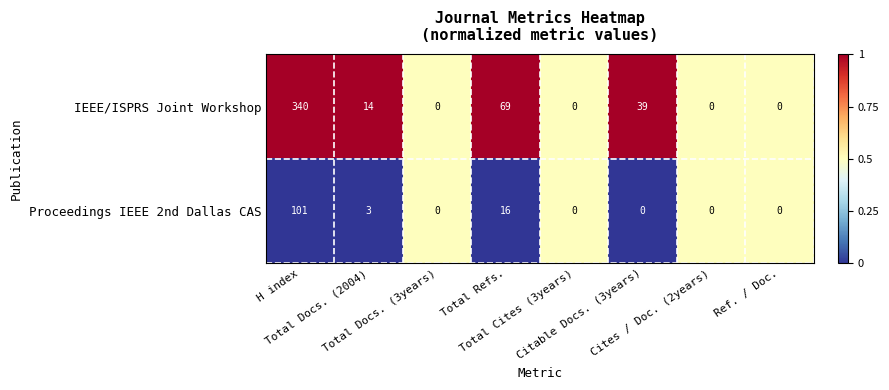

List the series in order of their overall mean, highest first.

IEEE/ISPRS Joint Workshop, Proceedings IEEE 2nd Dallas CAS